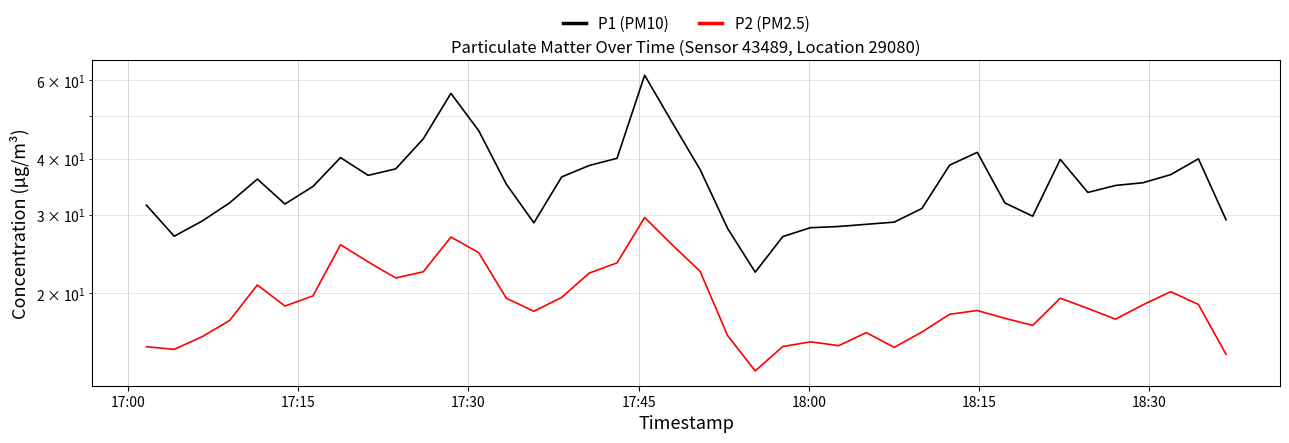

In P2 (PM2.5), how many points are higher than both neighbors (excluding endpoints)?

9